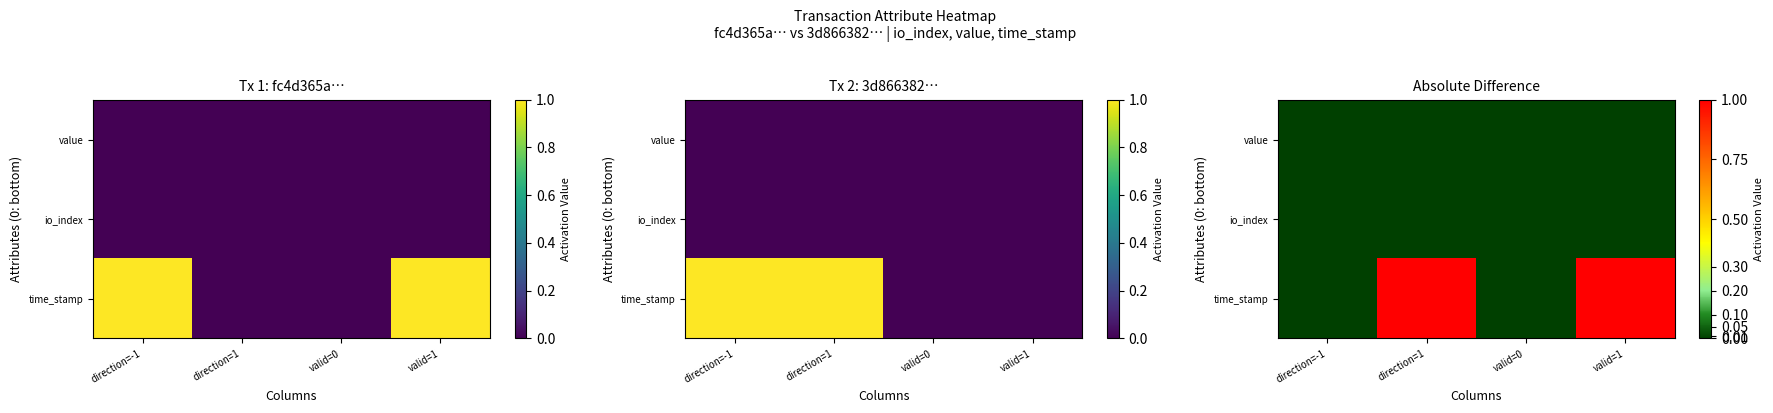

Count the value values in the range 0 to 1.

4